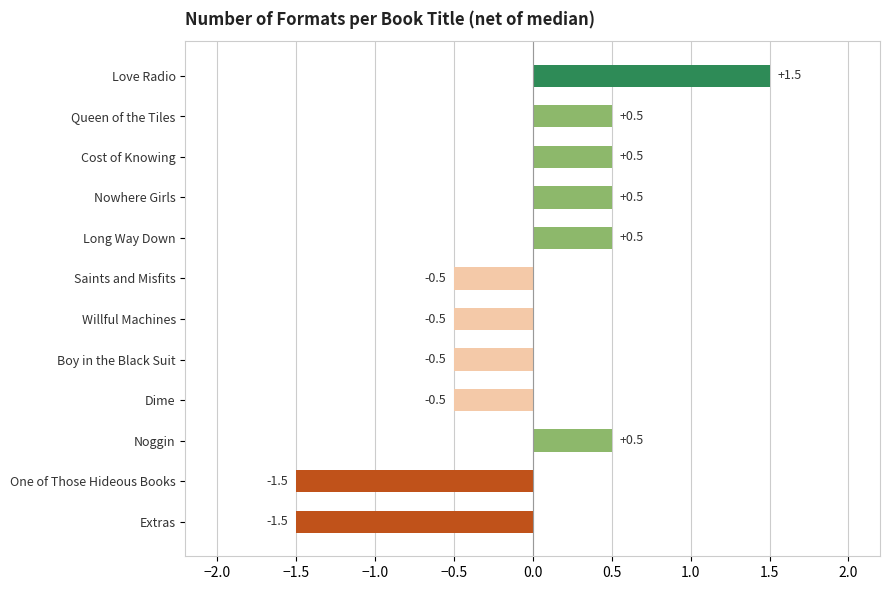

Reading bottom to top, transcribe all the data shown in this chart.

-1.5	-1.5	0.5	-0.5	-0.5	-0.5	-0.5	0.5	0.5	0.5	0.5	1.5